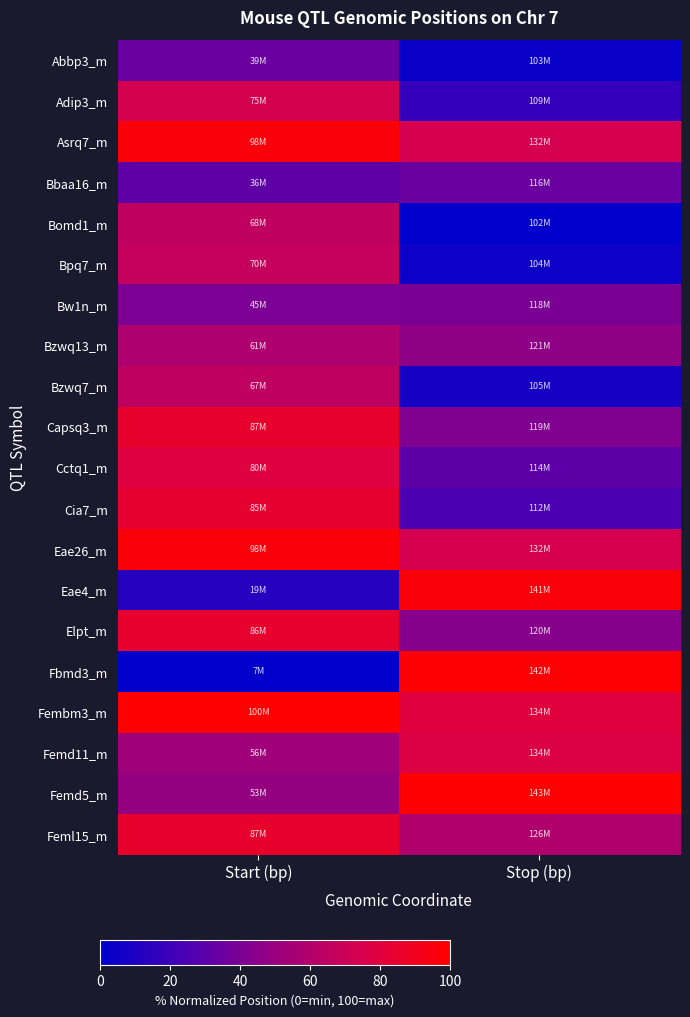

What is the total value across all series at Start (bp)?

1260.7